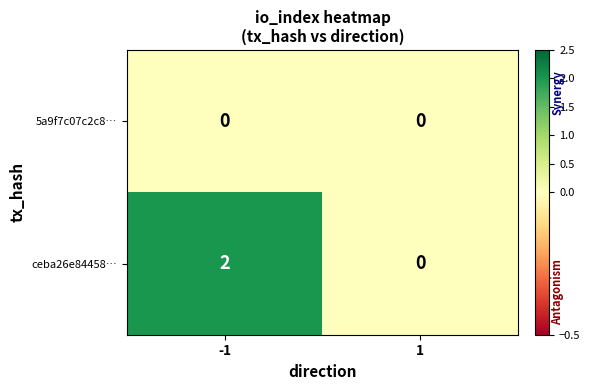

The value of ceba26e84458… at -1 is 3. True or false?

False